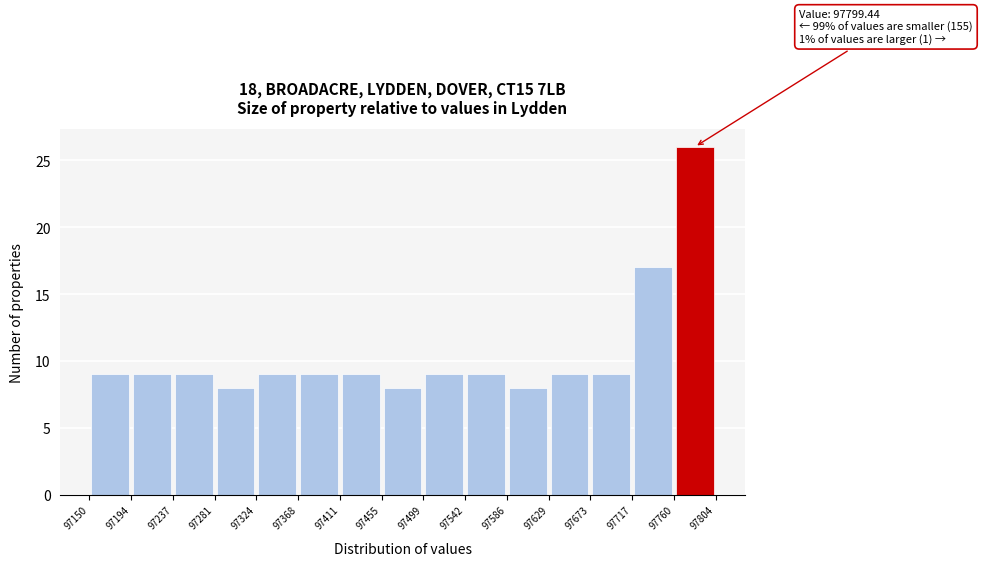

Over which range of the x-axis is the bar tallest?

97760 to 97804